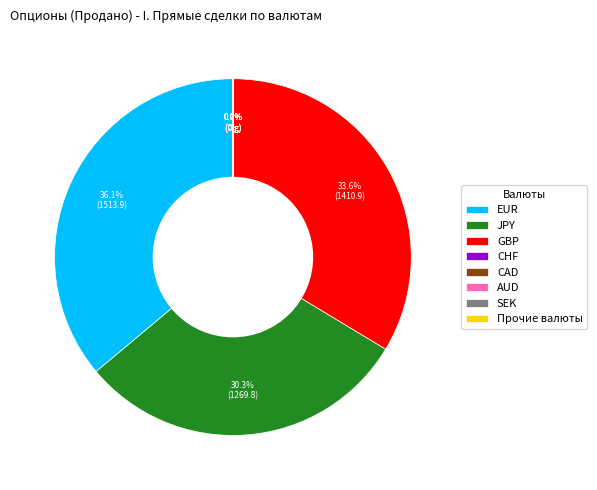

Is there a majority slice in this chart?

No